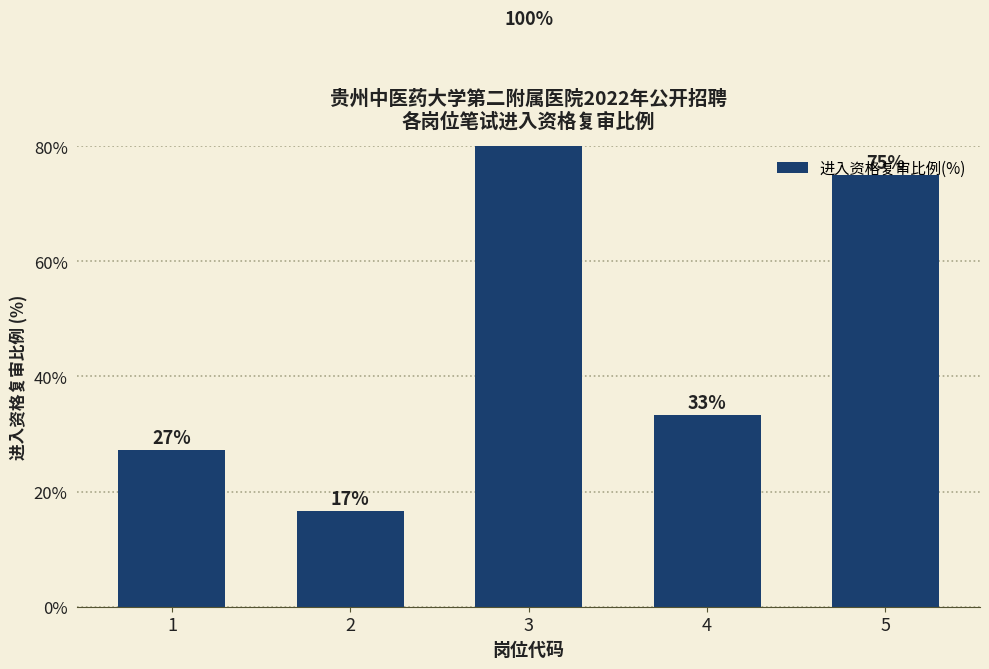

What is the value of the 5th bar from the left?

75.0